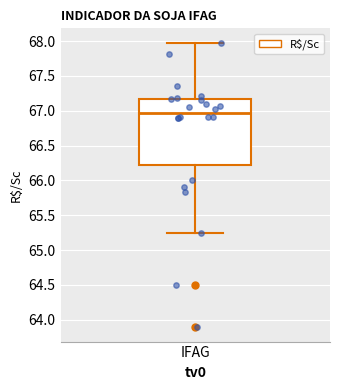

Where does the upper whisker of the box for IFAG end on the y-axis? The values are not printed on the chart, so give them approximately, as read against the axis.

68.00